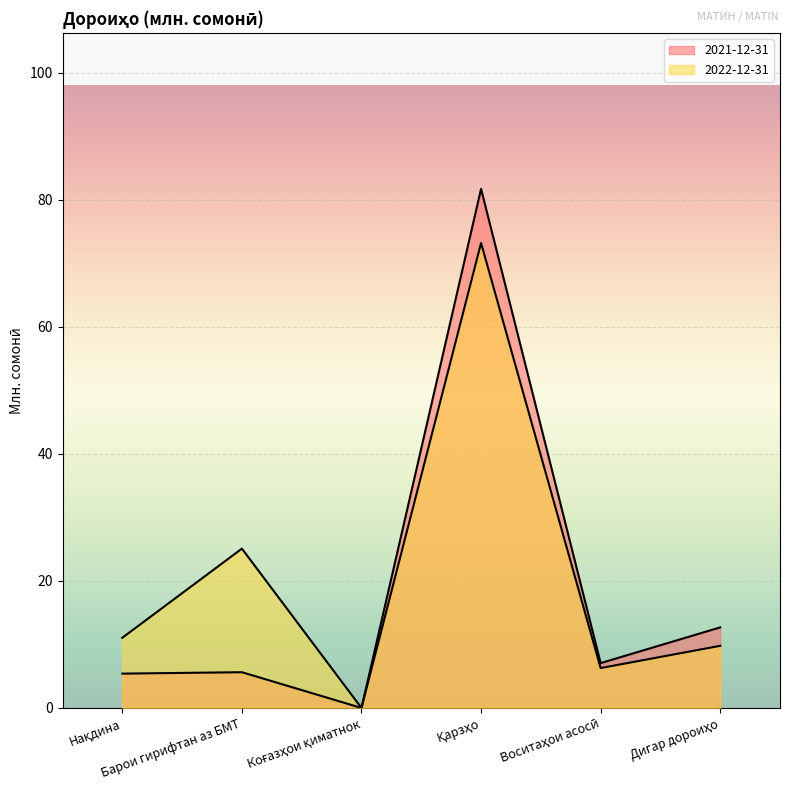

At which label does 2021-12-31 reach its minimum?

Коғазҳои қиматнок